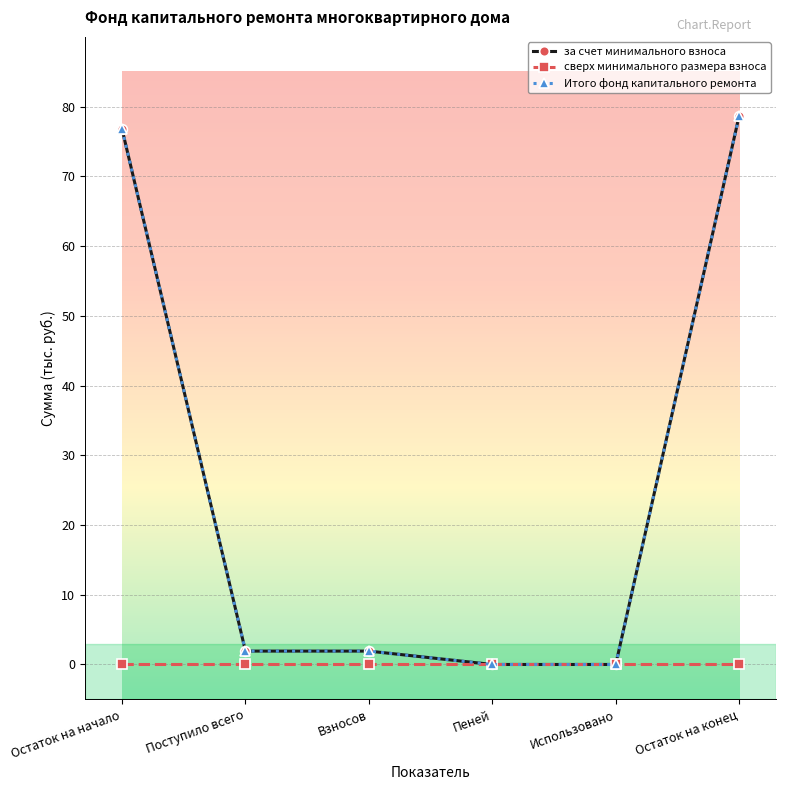

True or false: за счет минимального взноса and Итого фонд капитального ремонта intersect in this chart.

False